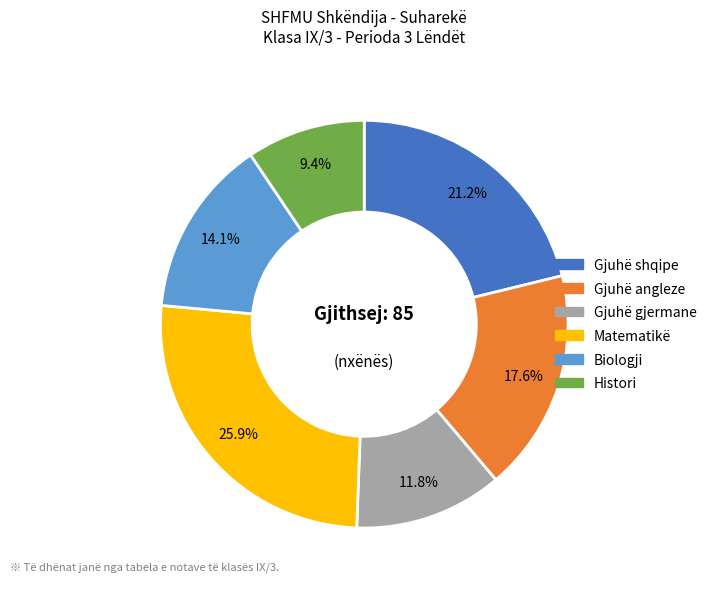

Does Biologji represent more than half of the total?

No